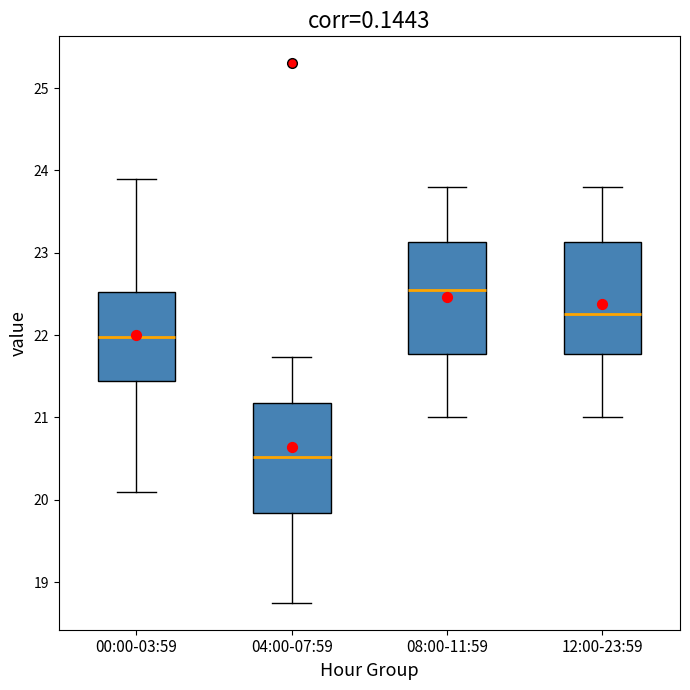

Reading left to right, read every box against the y-axis: the position of its median line, the range the box covers, and the ends of its whiskers. The values are not printed on the chart, so give them approximately, as read against the axis.

00:00-03:59: median 22.0, box 21.4 to 22.5, whiskers 20.1 to 23.9
04:00-07:59: median 20.5, box 19.8 to 21.2, whiskers 18.8 to 21.7
08:00-11:59: median 22.6, box 21.8 to 23.1, whiskers 21.0 to 23.8
12:00-23:59: median 22.3, box 21.8 to 23.1, whiskers 21.0 to 23.8